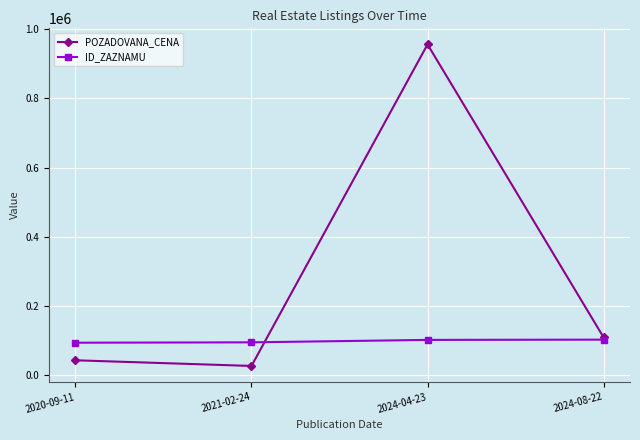

At which category does the chart reach its minimum across all series?

2021-02-24